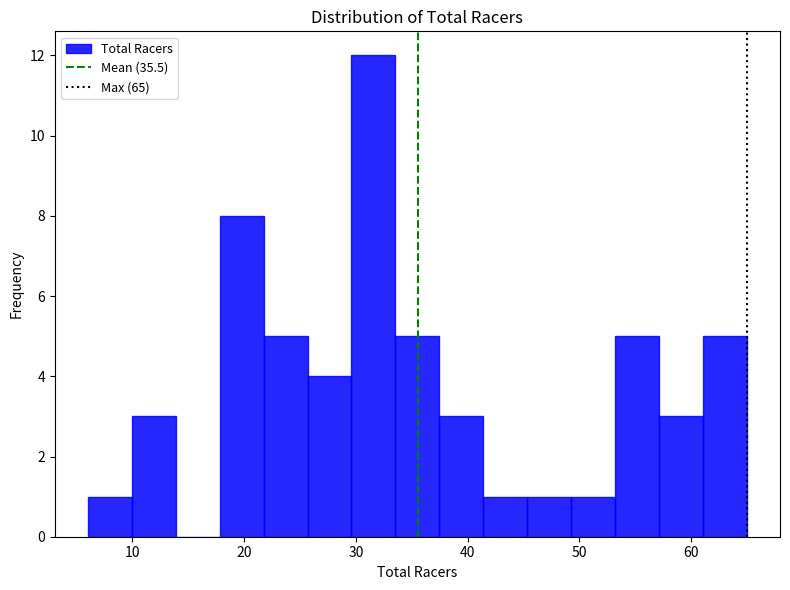

Around what value on the x-axis is the tallest bar? Give the approximate position of its centre, as read against the axis.

32